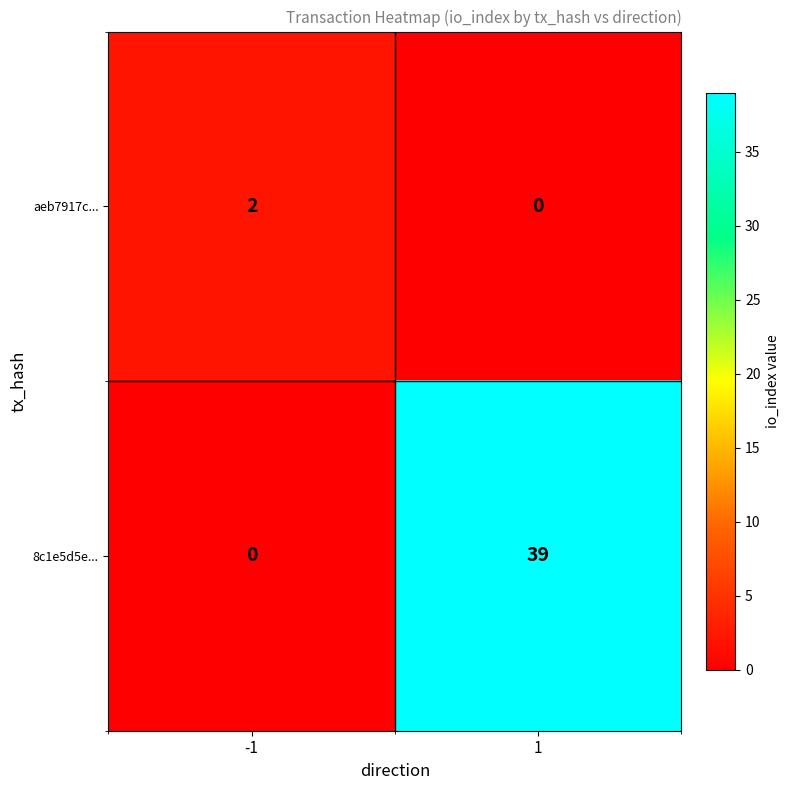

What is the difference between the 8c1e5d5e... values at 1 and -1?

39